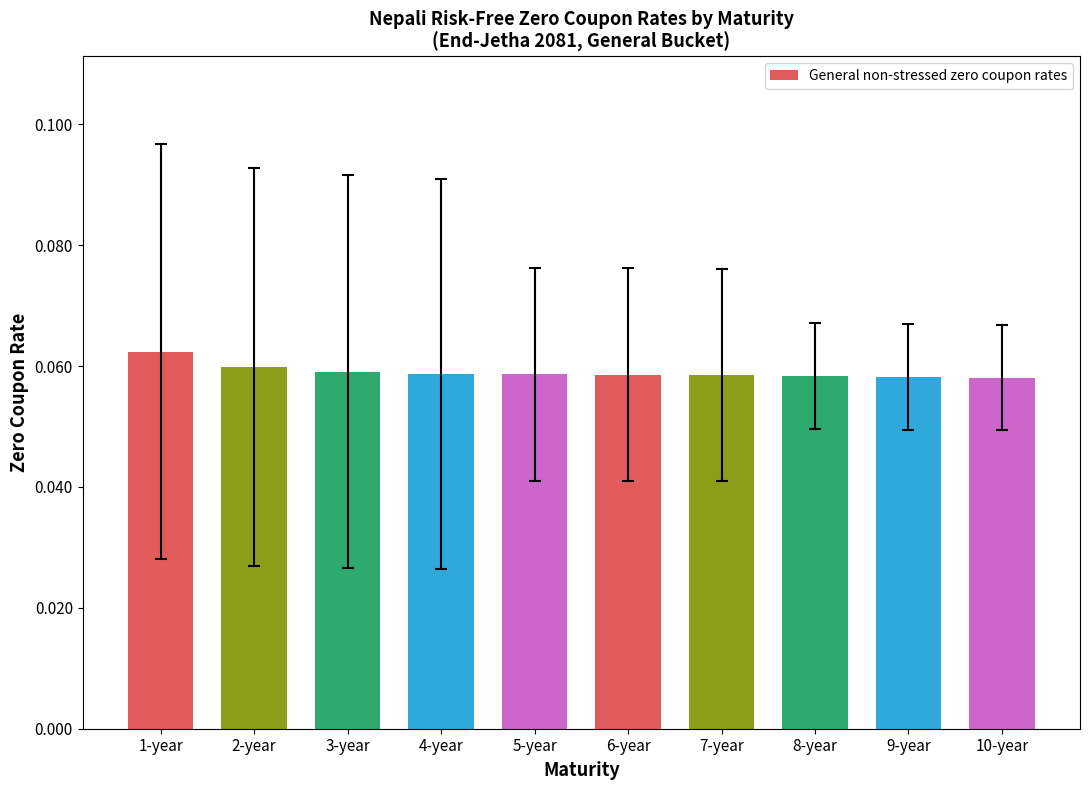

What is the sum of all values?

0.6